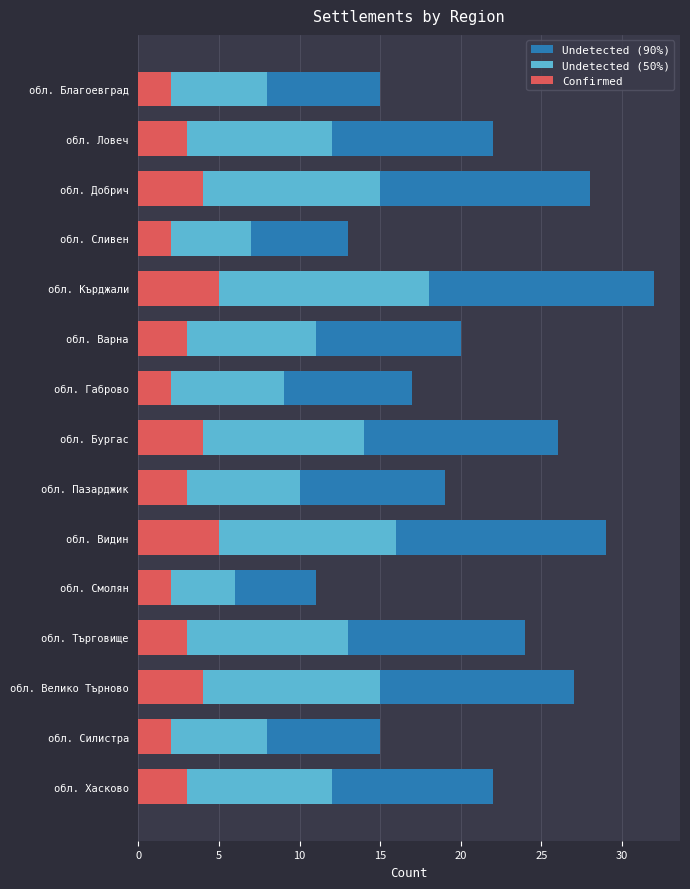

Is the value of Undetected (50%) at обл. Кърджали greater than the value of Undetected (90%) at обл. Силистра?

Yes